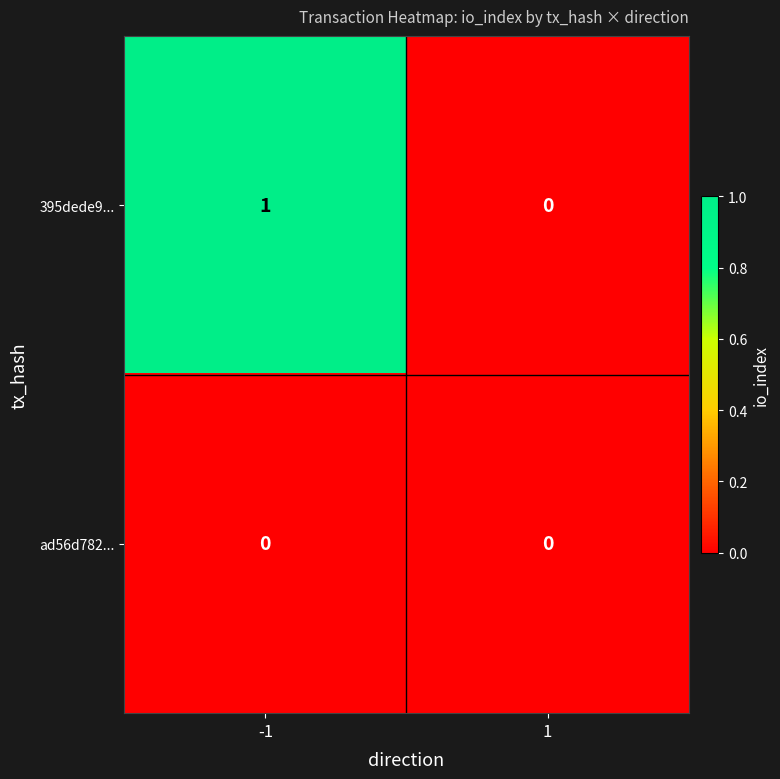

Reading right to left, transcribe all the data shown in this chart.

395dede9...: 0	1
ad56d782...: 0	0